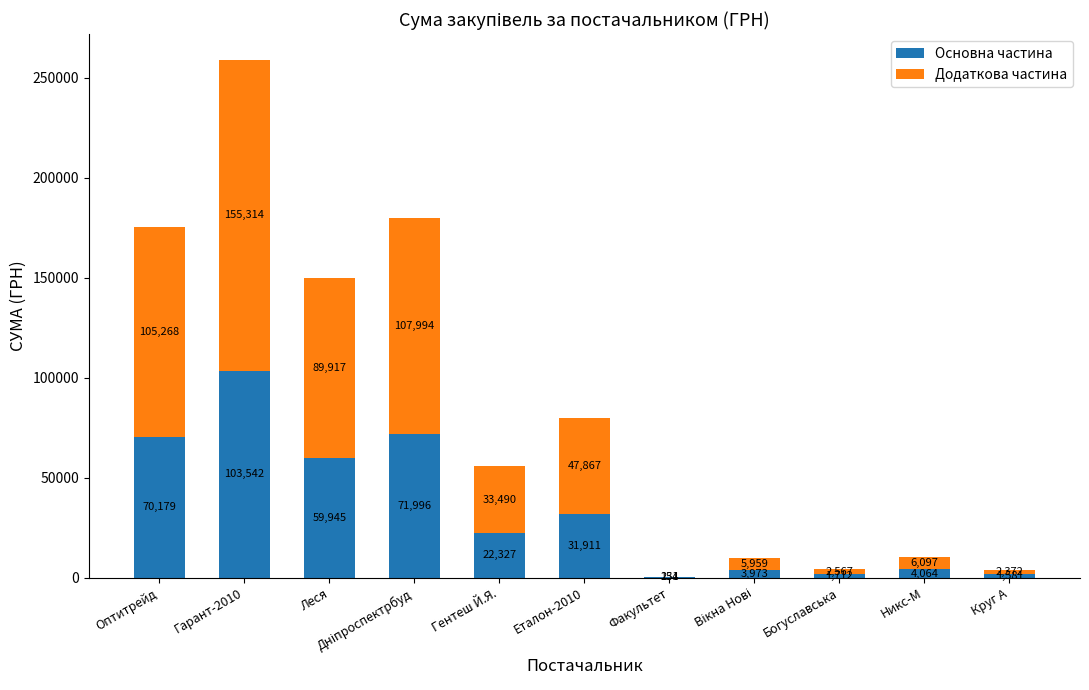

At which category is the sum across all series the highest?

Гарант-2010